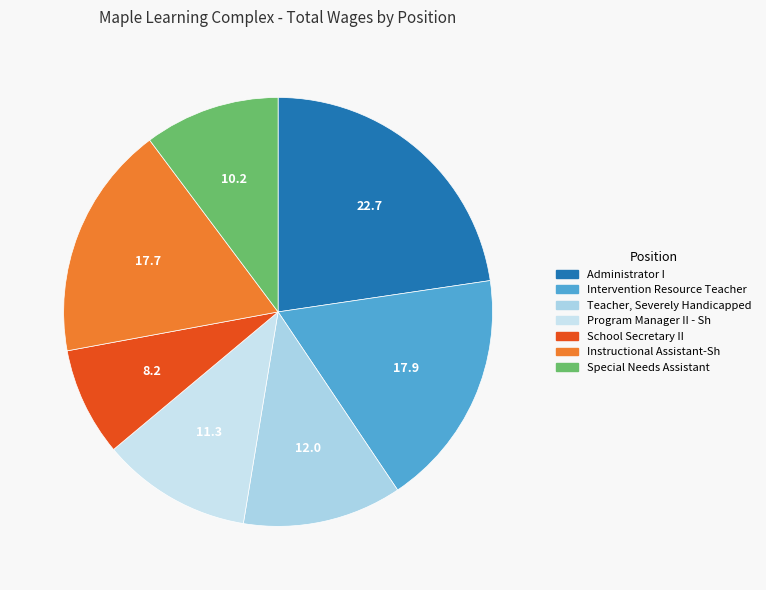

To the nearest percent, what portion does Instructional Assistant-Sh represent?

18%